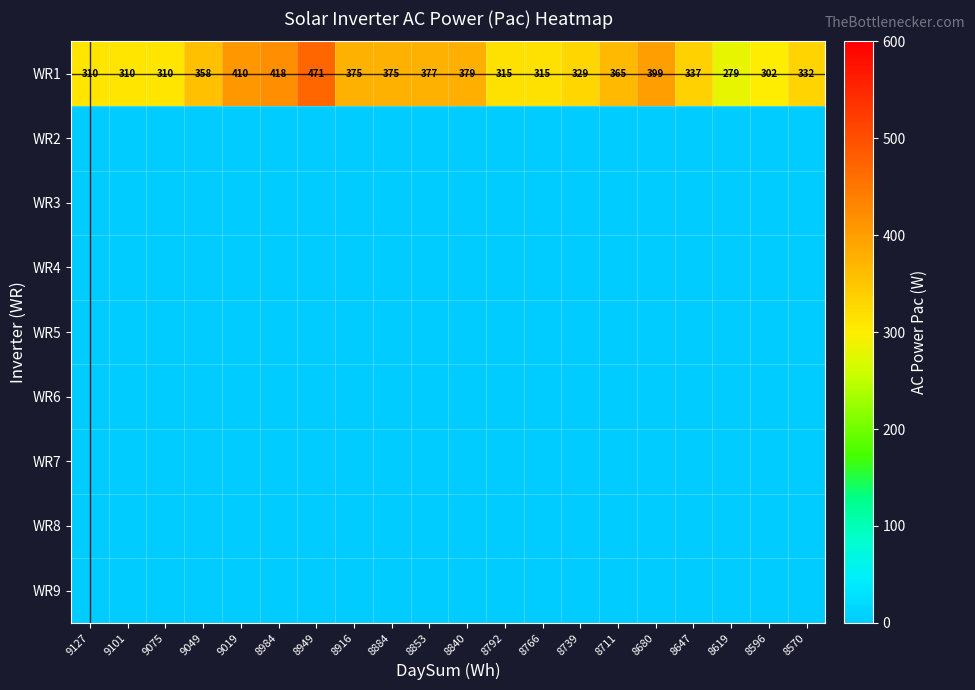

At which category does the chart reach its peak across all series?

8949